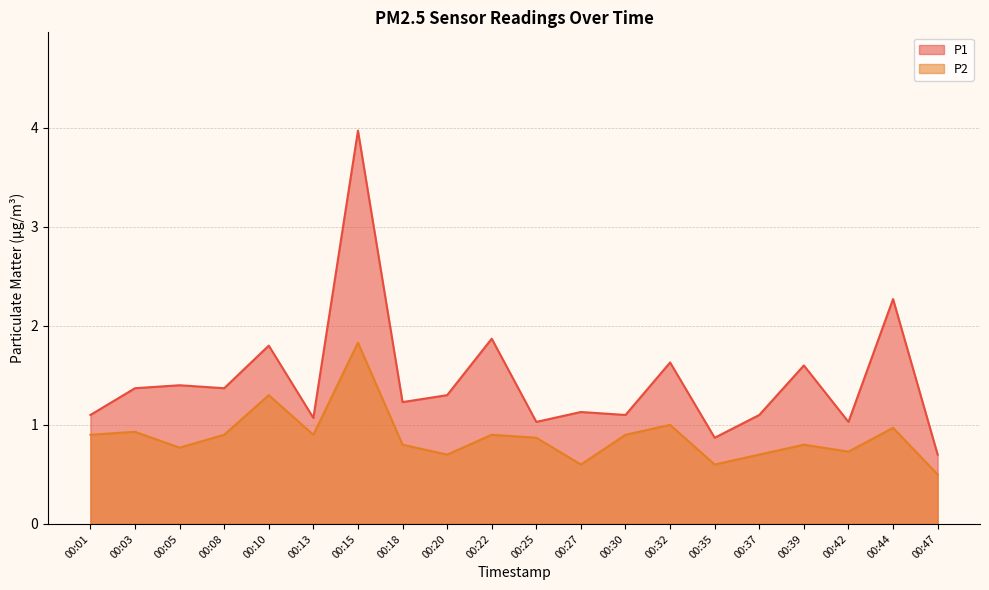

At how many categories does at least one series exceed 2?

2